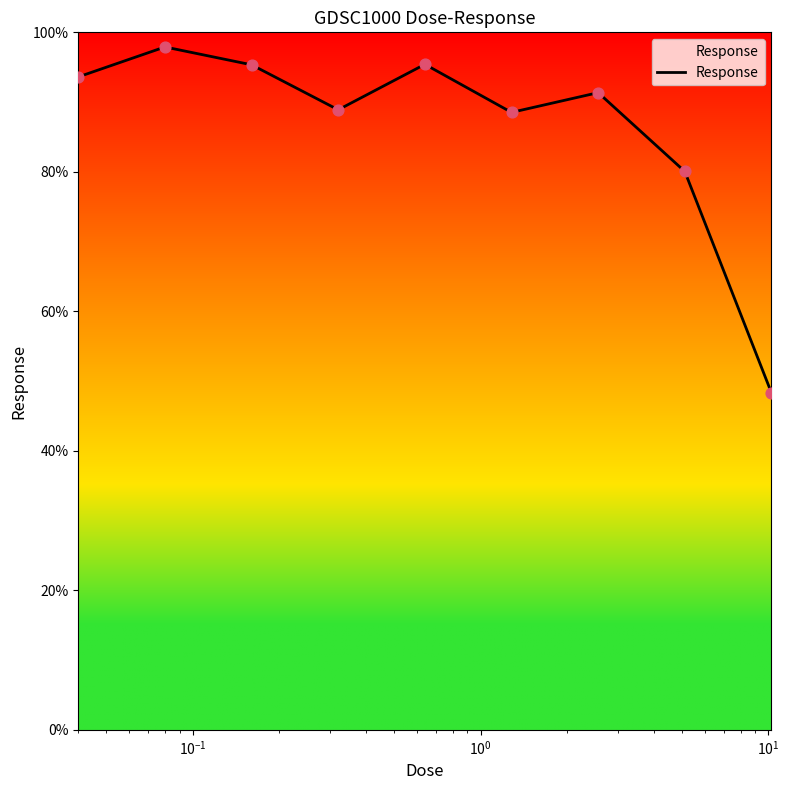

What is the greatest value displayed?

97.9